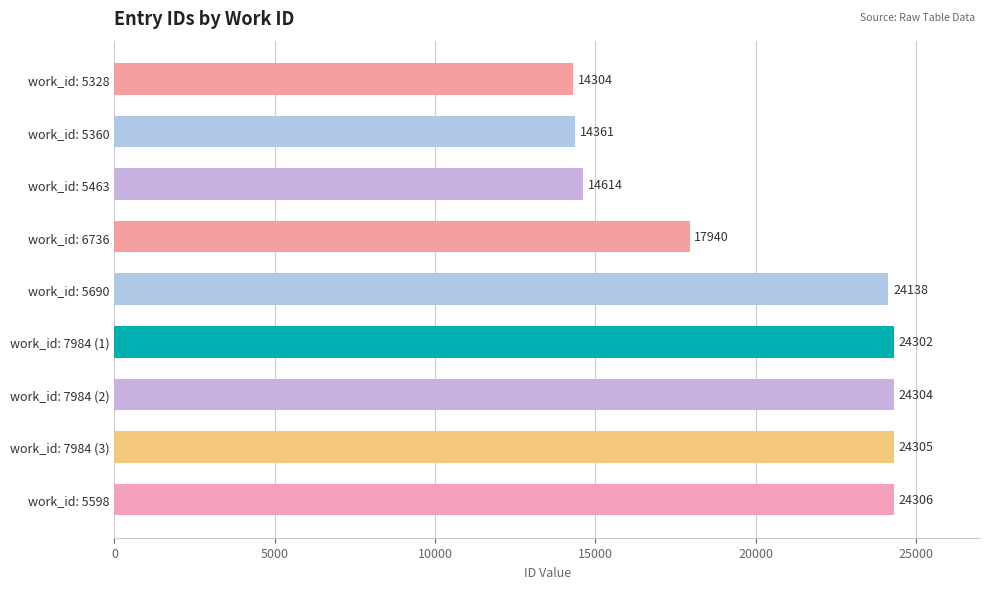

Which has a higher value, work_id: 5598 or work_id: 7984 (3)?

work_id: 5598